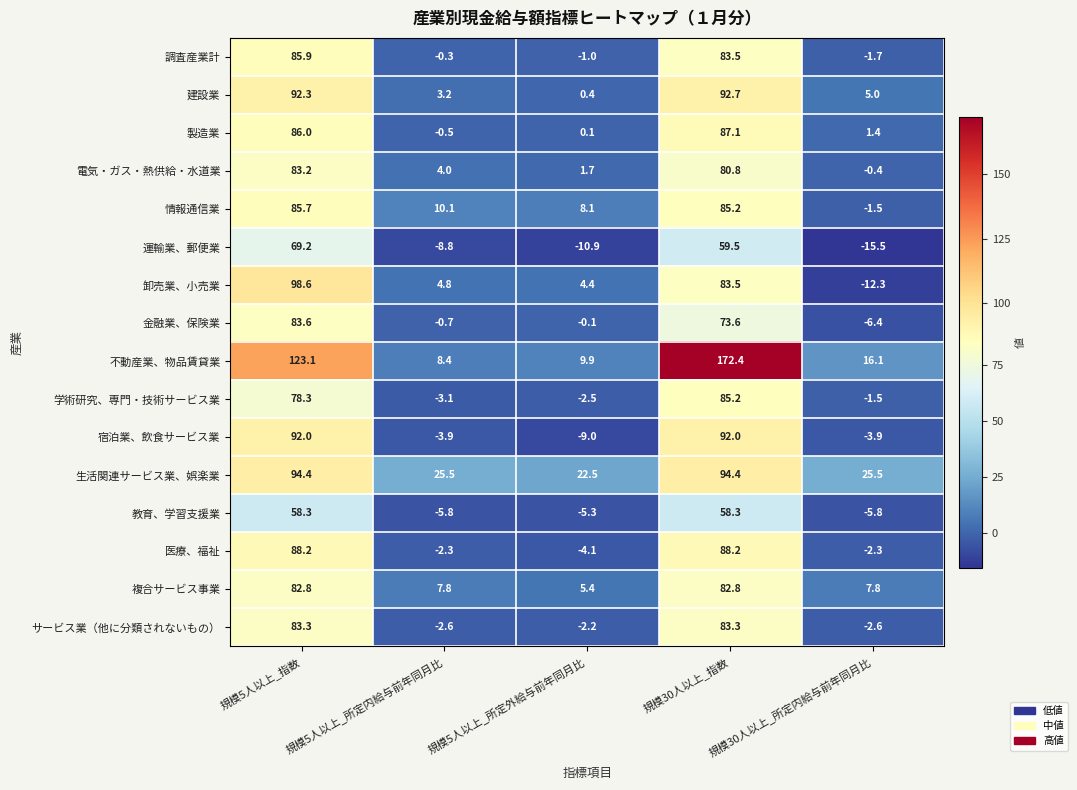

What is the difference between the 宿泊業、飲食サービス業 values at 規模5人以上_所定外給与前年同月比 and 規模5人以上_所定内給与前年同月比?

5.1